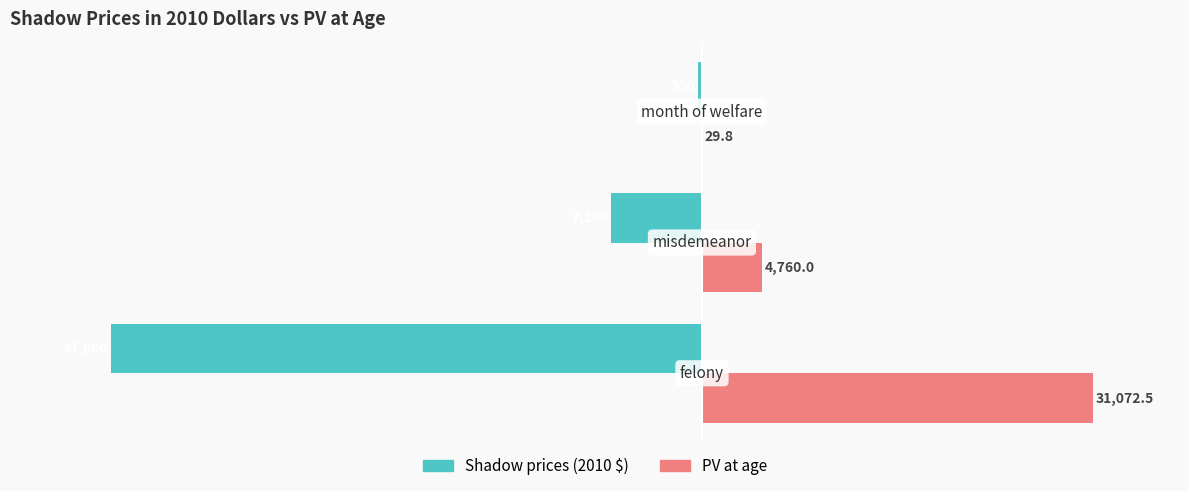

What is the highest value of the Shadow prices (2010 $) series?

-300.0